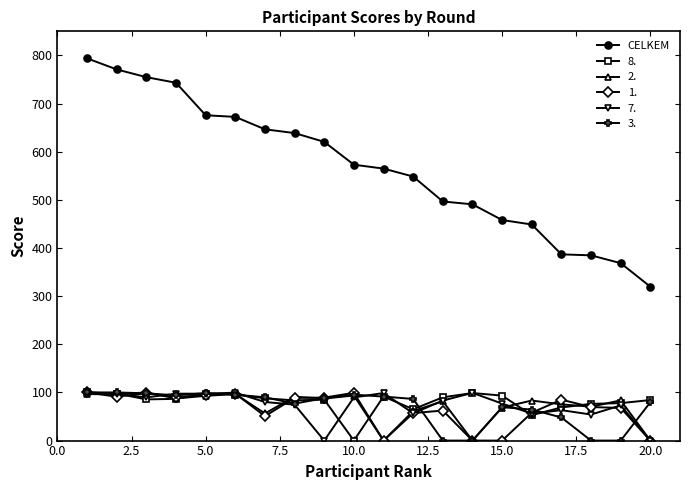

What is the maximum value for 1.?

100.0